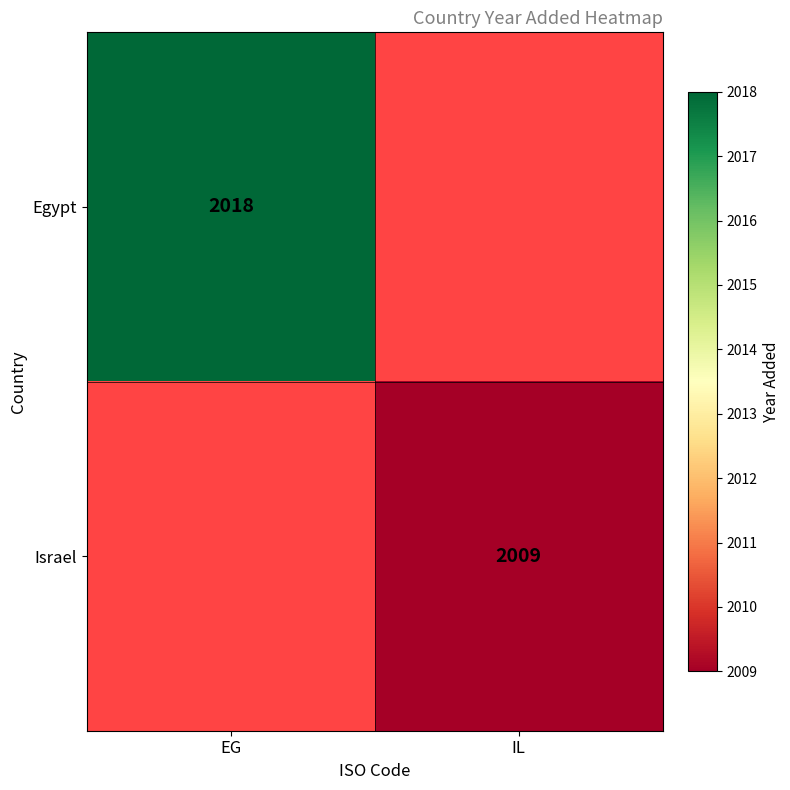

True or false: Egypt has a value of 1196 at EG.

False